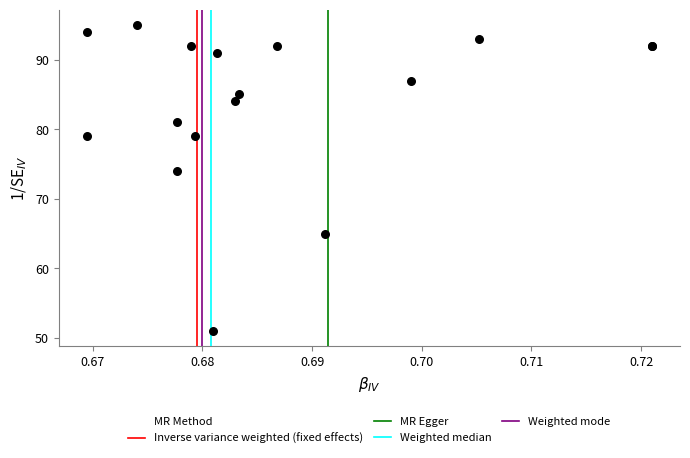

What Y value in the scatter plot is closest to 73?

74